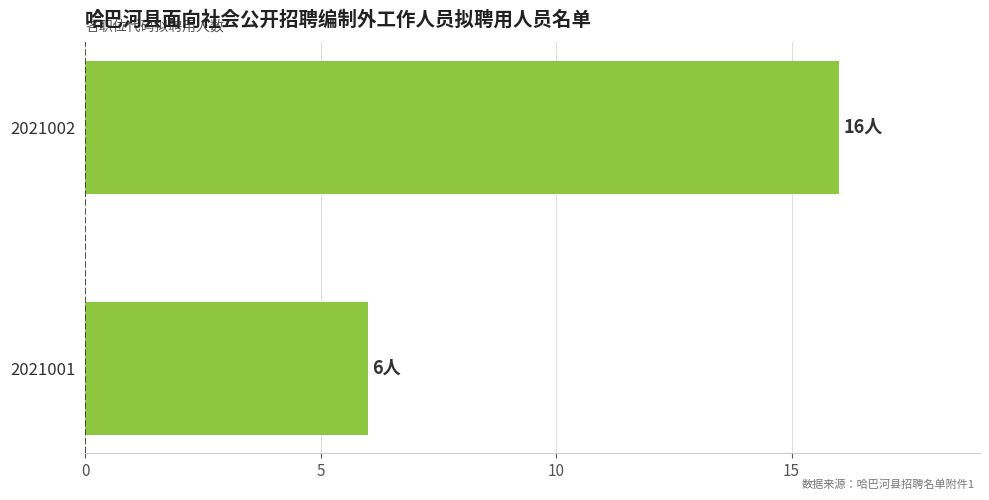

The value at 2021001 is 6. True or false?

True